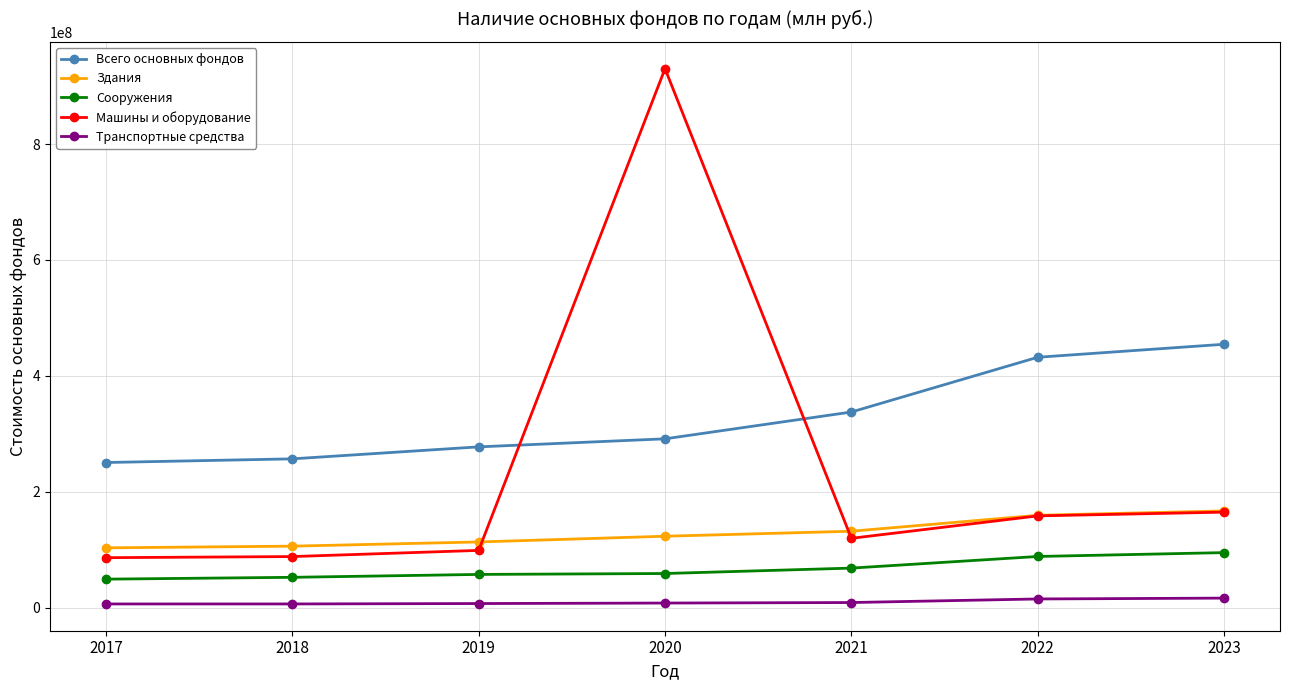

What is the difference between the second highest and minimum values in the Машины и оборудование series?

78556844